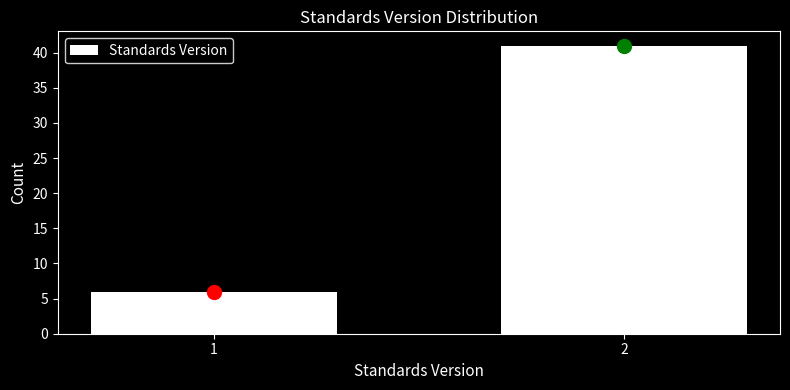

Reading left to right, transcribe all the data shown in this chart.

6	41